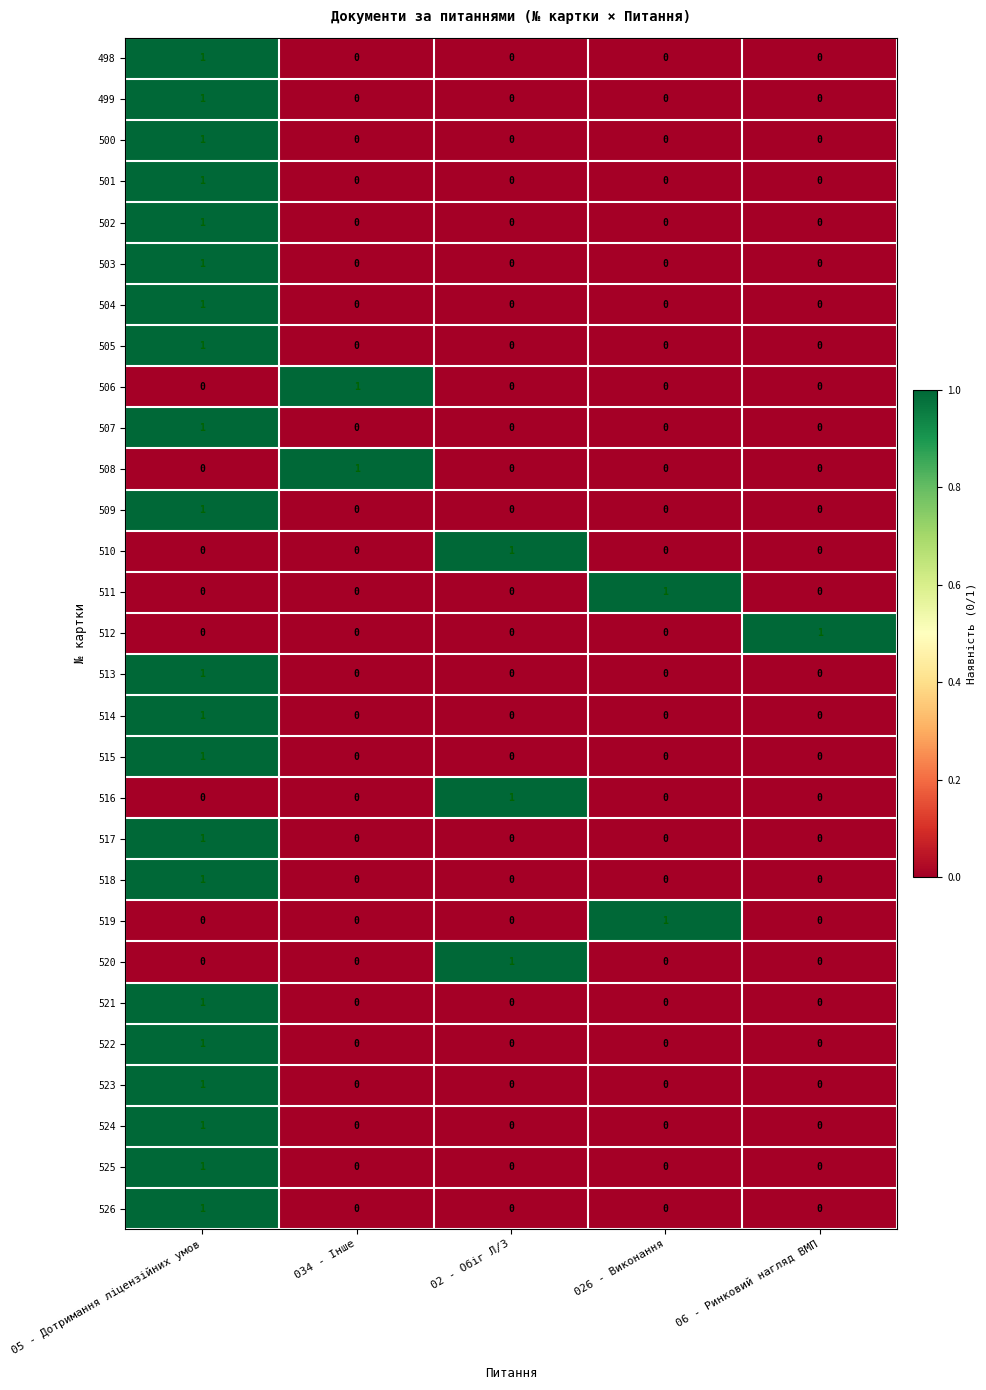

At how many categories does at least one series exceed 0?

5